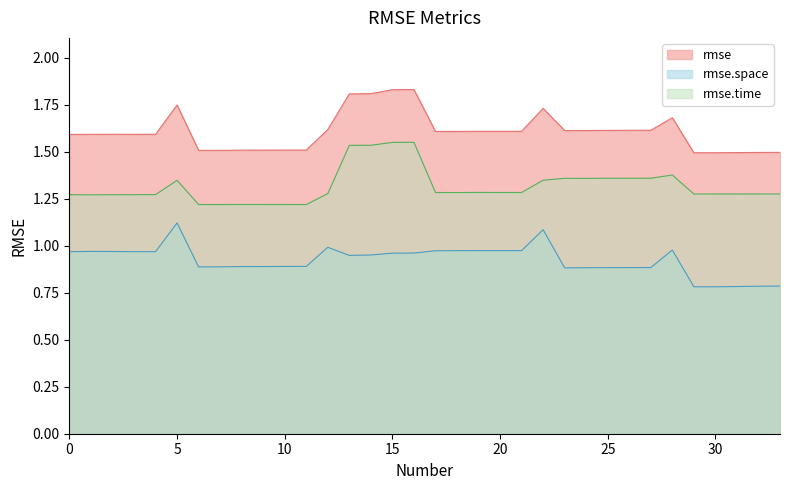

In rmse.time, how many points are higher than both neighbors (excluding endpoints)?

7